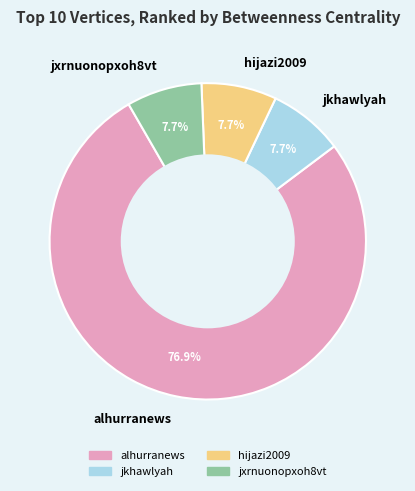

Which slice is the largest?

alhurranews